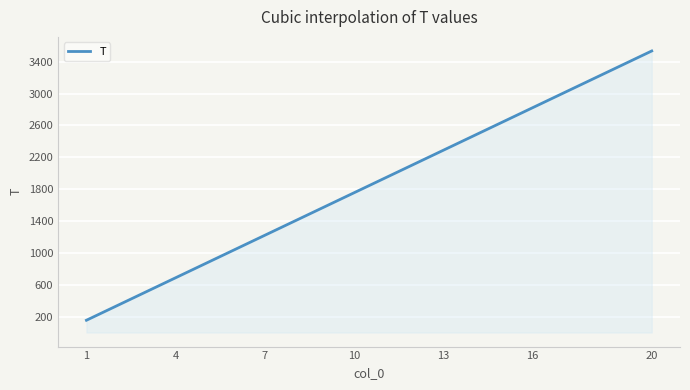

What is the difference between the maximum and minimum values?

3382.0